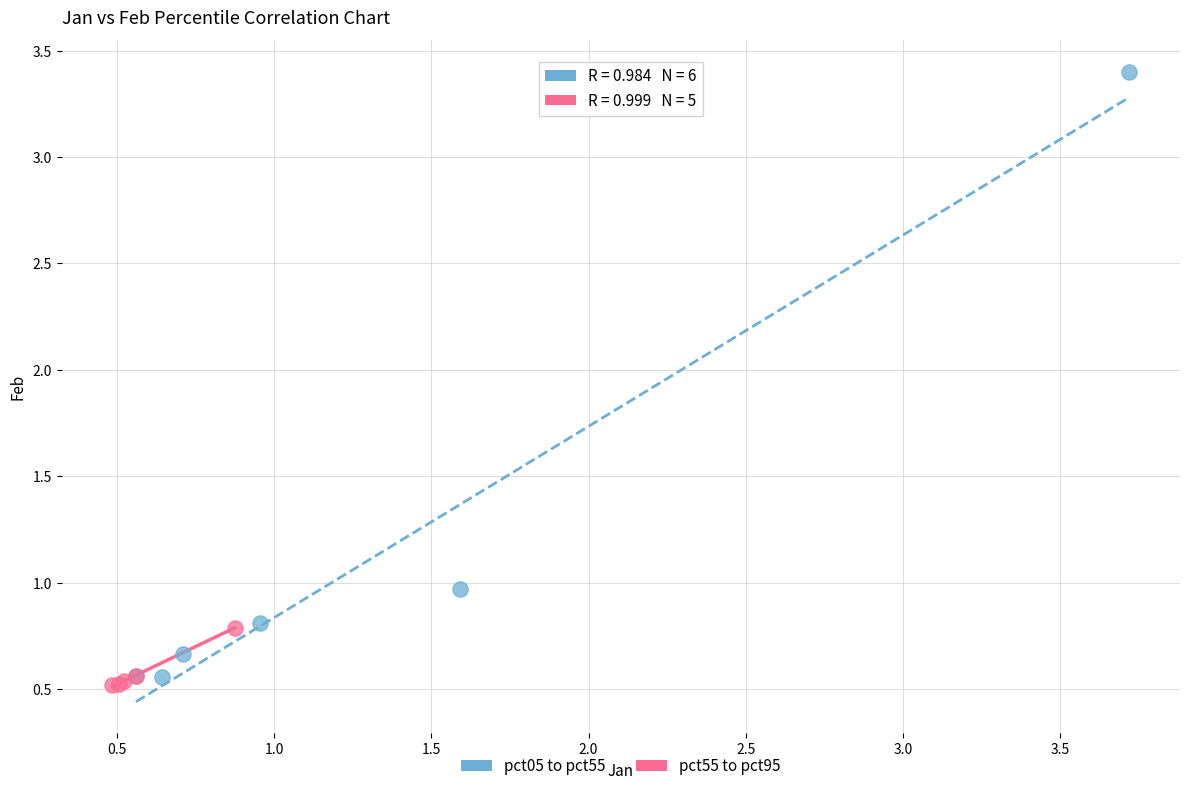

Which series contains the highest Y value?

pct05 to pct55